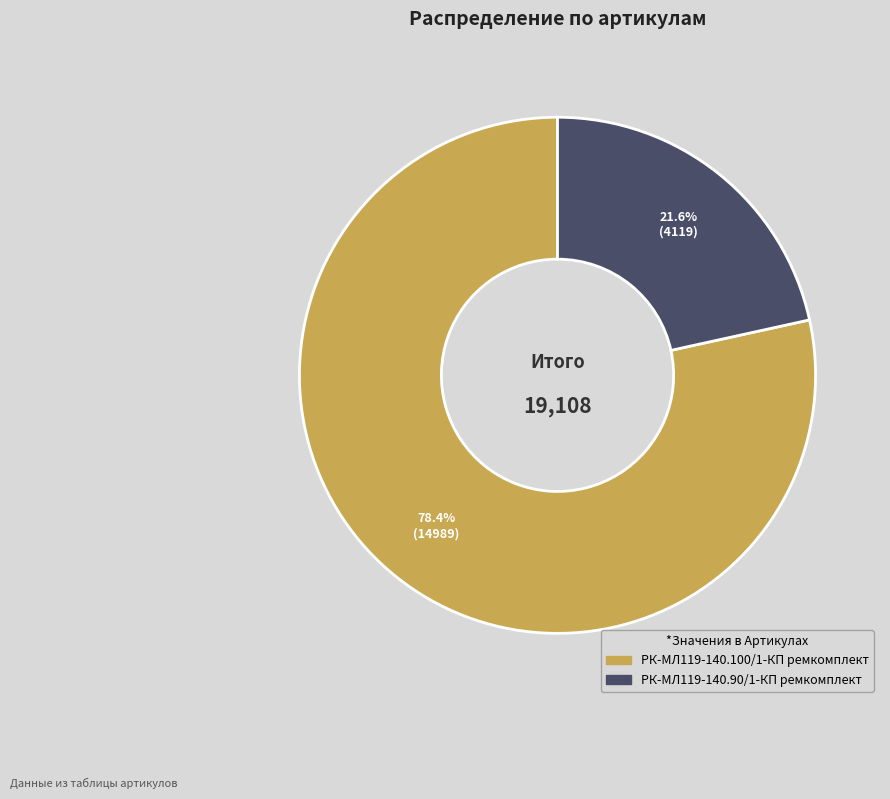

Is there a majority slice in this chart?

Yes